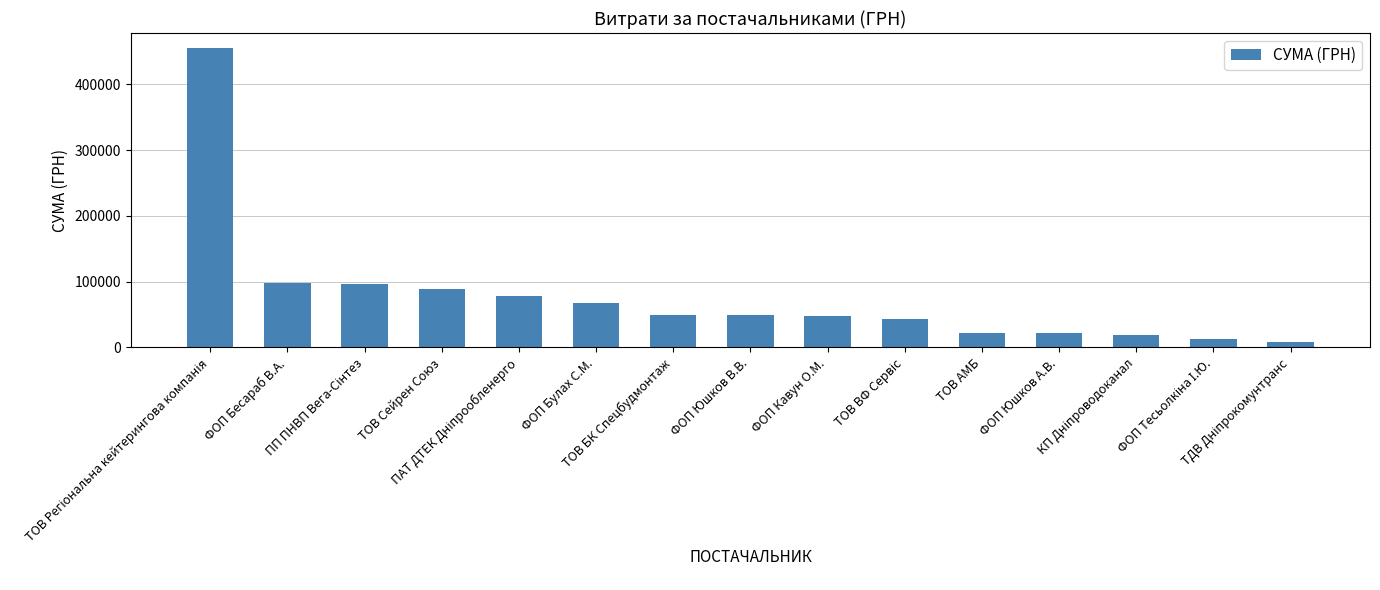

What is the value of the 1st bar from the left?

455440.8